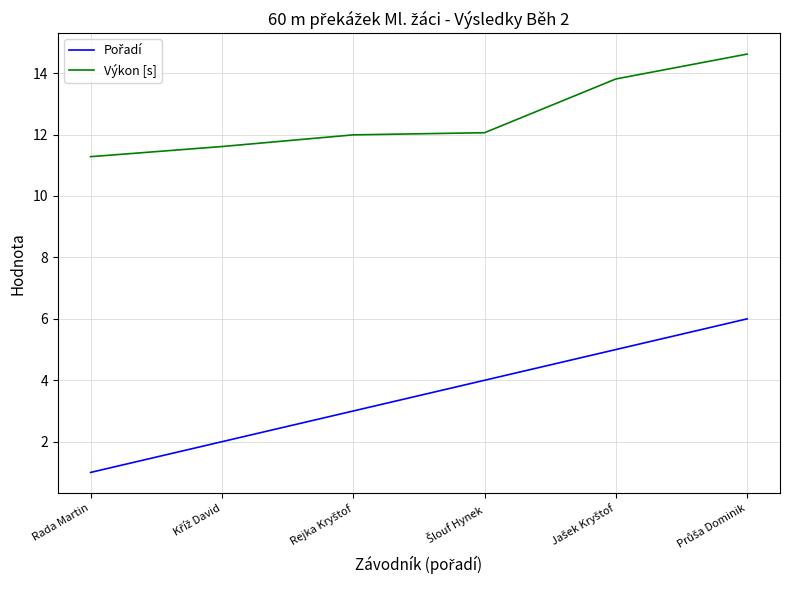

What is the difference between the highest and lowest values at Rada Martin?

10.3